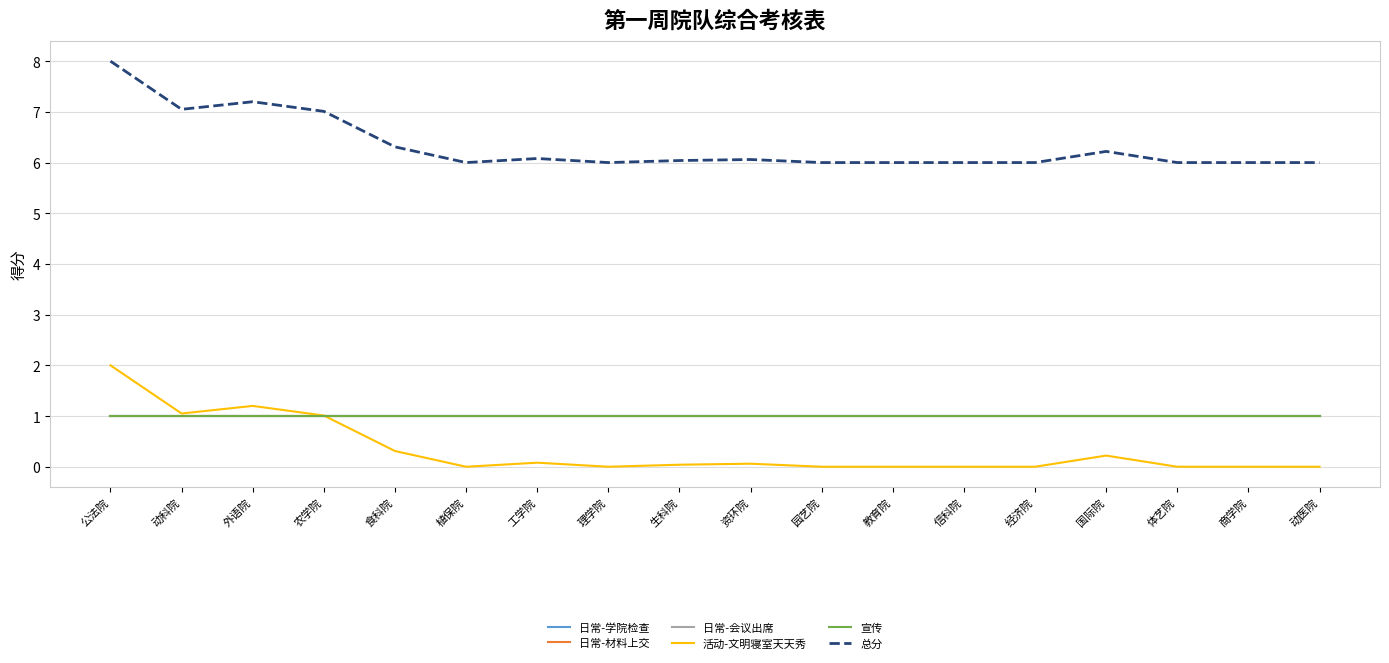

What is the value of the 总分 point at the 13th from the left?

6.0